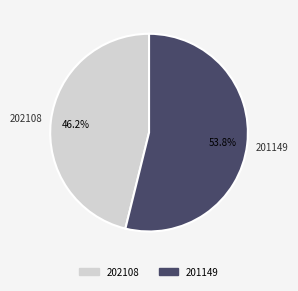

Approximately how many times larger is the value at 201149 compared to 202108?

1.2